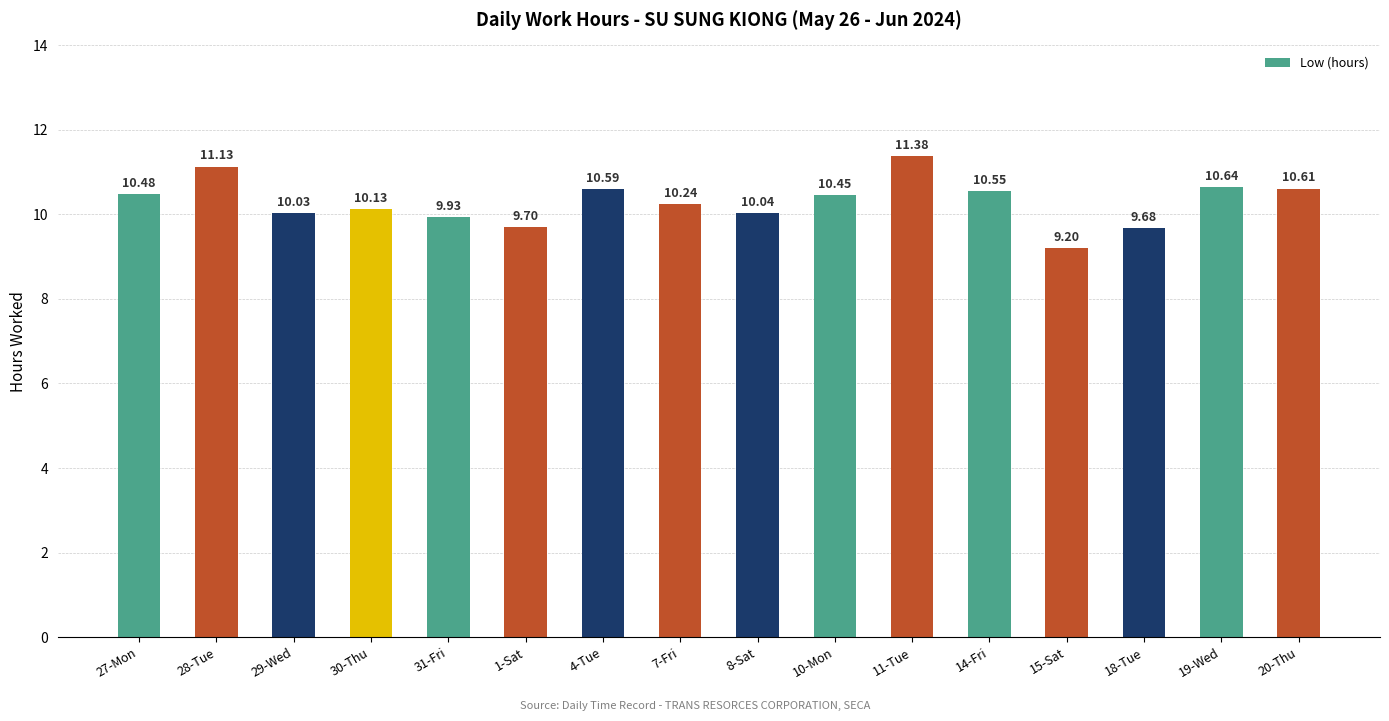

The value at 27-Mon is 10.5. True or false?

True